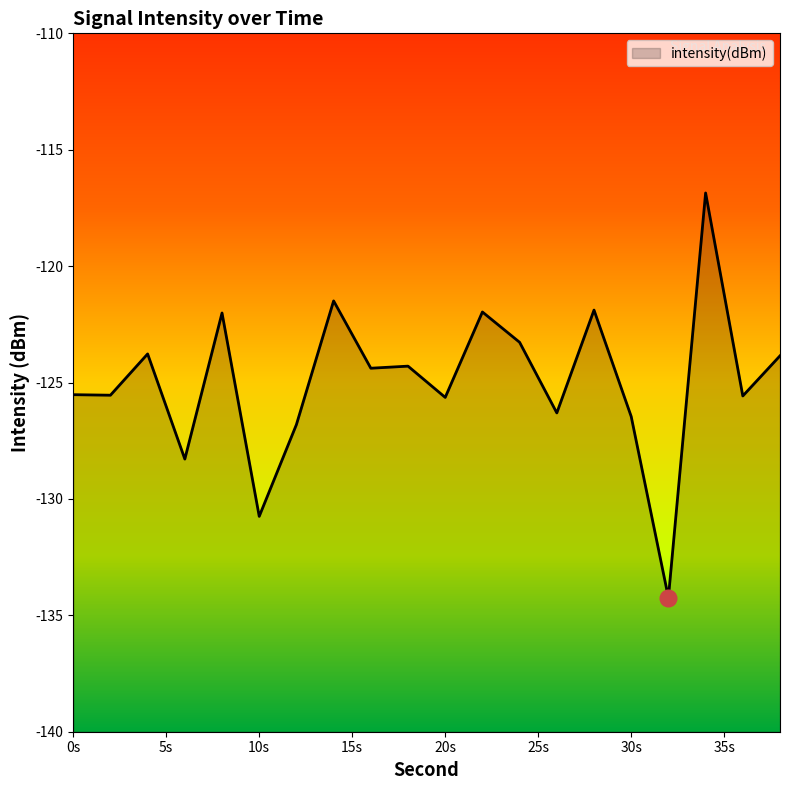

What is the greatest value displayed?

-116.9